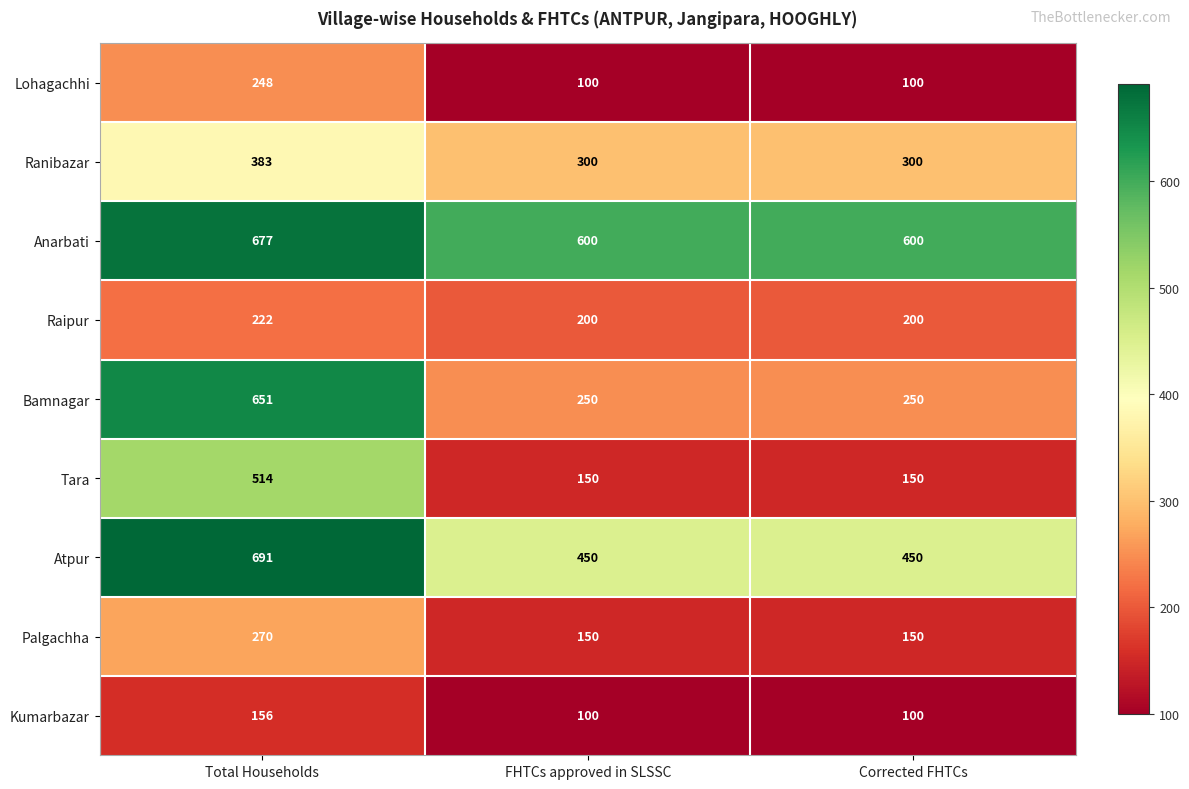

What is the spread (max minus min) of values at Corrected FHTCs?

500